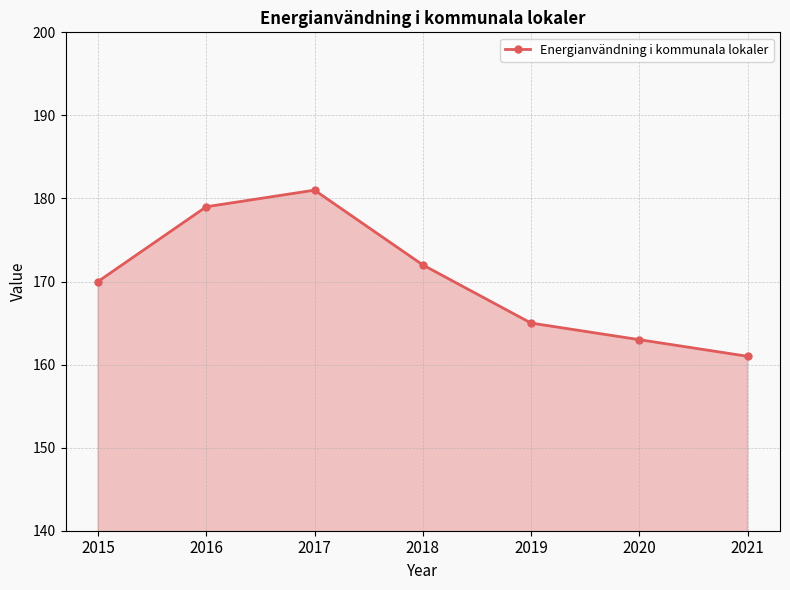

Read the value at 2017, to the nearest 10.

180